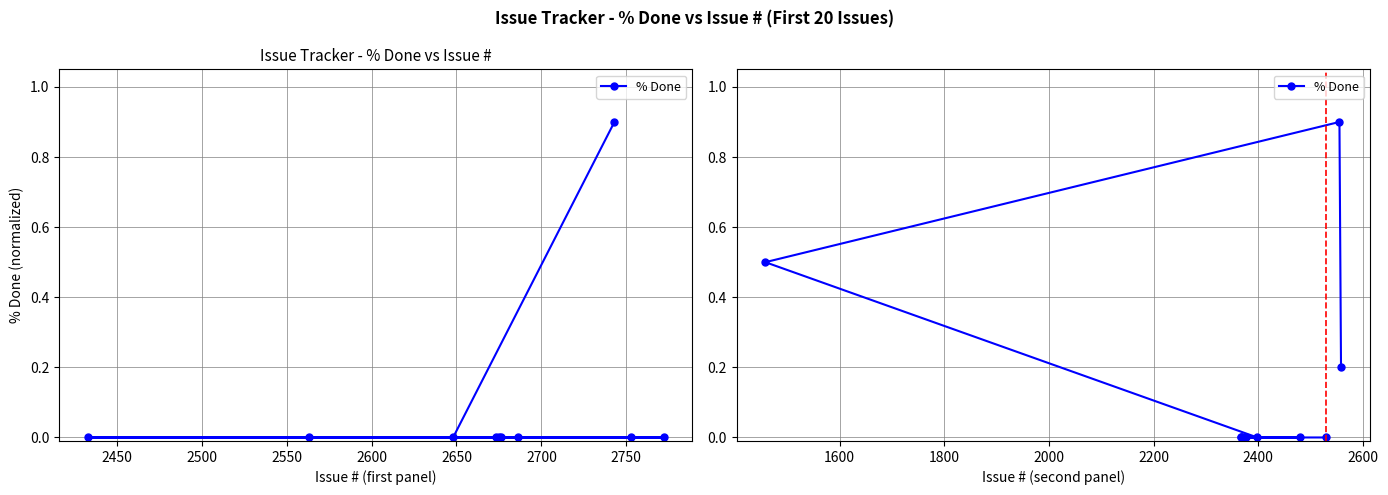

Does the chart have visible grid lines?

Yes